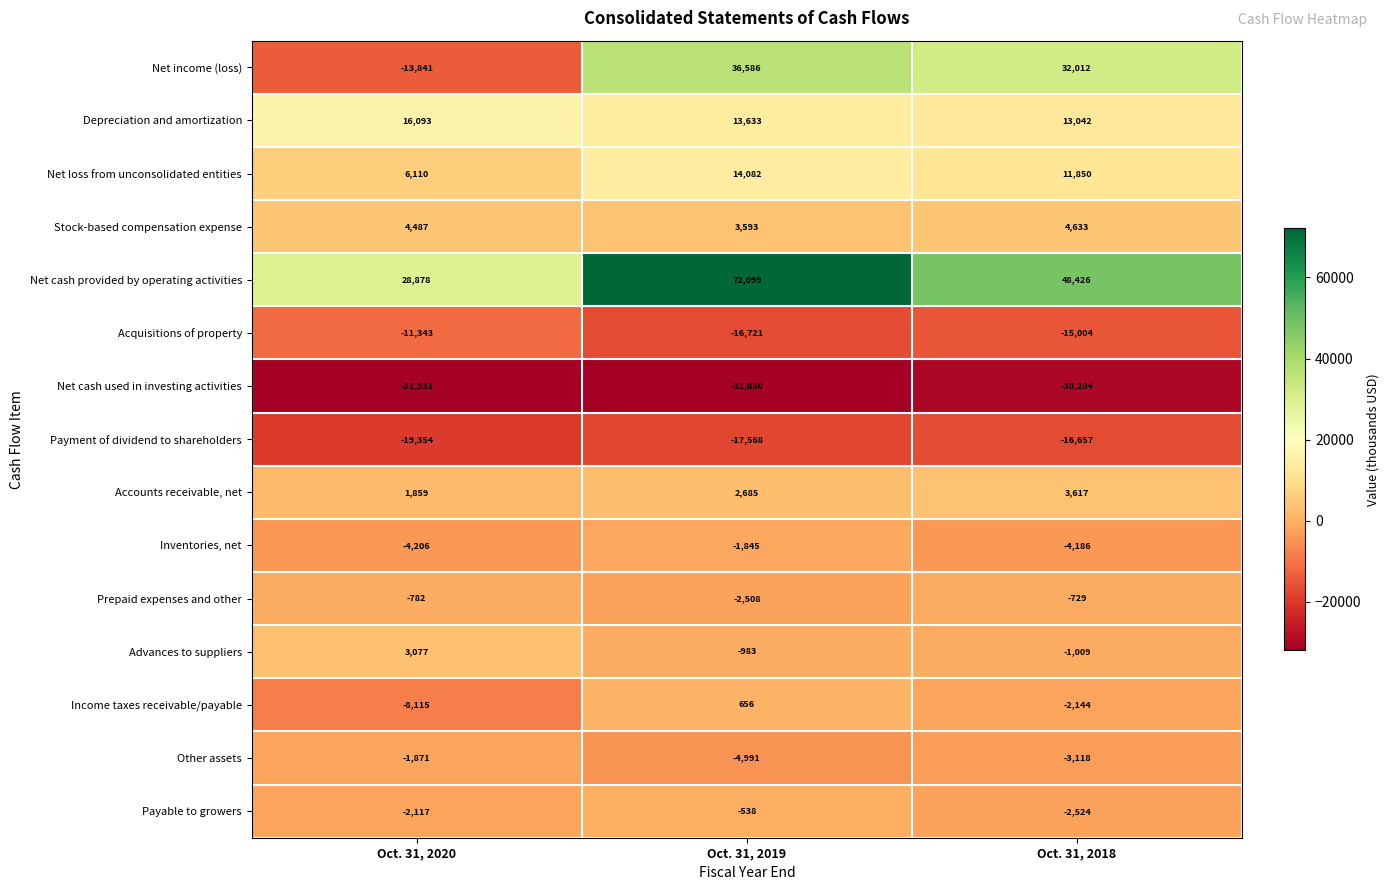

Rank the series by their maximum value, from lowest to highest.

Net cash used in investing activities, Payment of dividend to shareholders, Acquisitions of property, Other assets, Inventories, net, Prepaid expenses and other, Payable to growers, Income taxes receivable/payable, Advances to suppliers, Accounts receivable, net, Stock-based compensation expense, Net loss from unconsolidated entities, Depreciation and amortization, Net income (loss), Net cash provided by operating activities